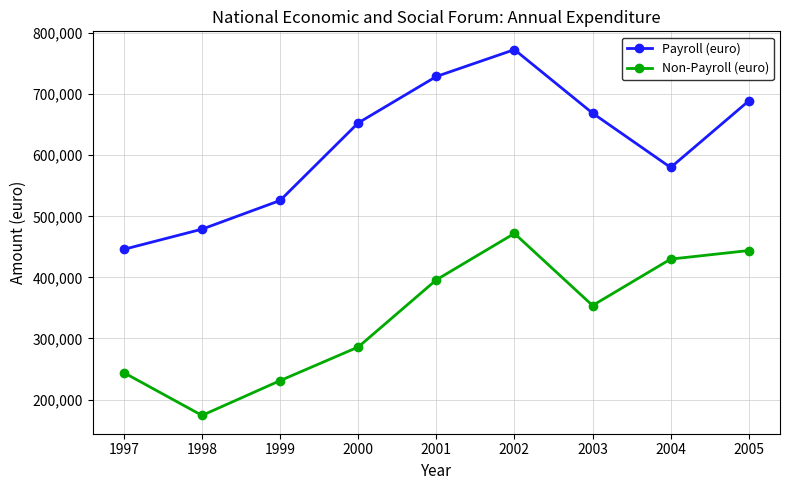

Which category has the highest value in the Non-Payroll (euro) series?

2002